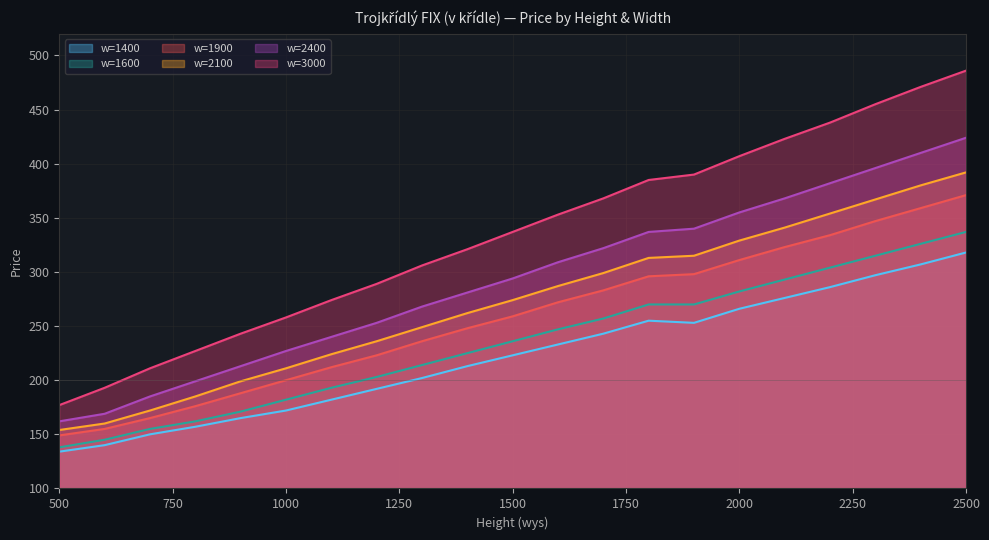

What is the difference between the maximum and minimum values in the w=1400 series?

184